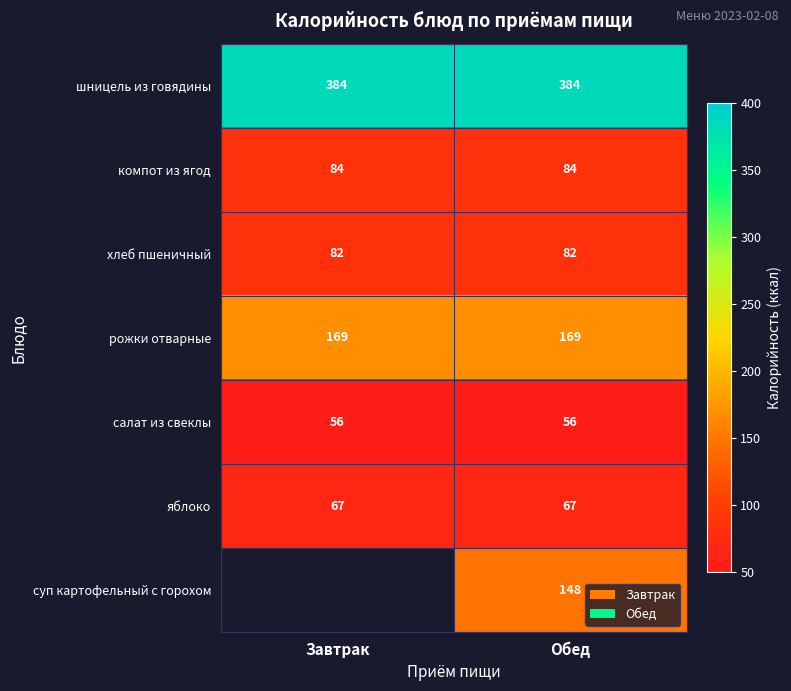

What is the lowest value of the рожки отварные series?

169